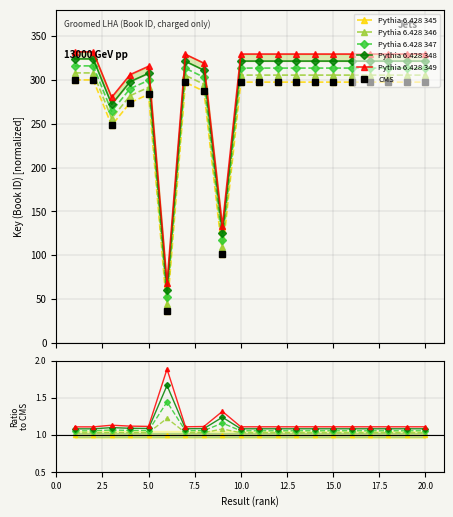

What is the value of the Key (main) point at the 20th from the left?

297.5